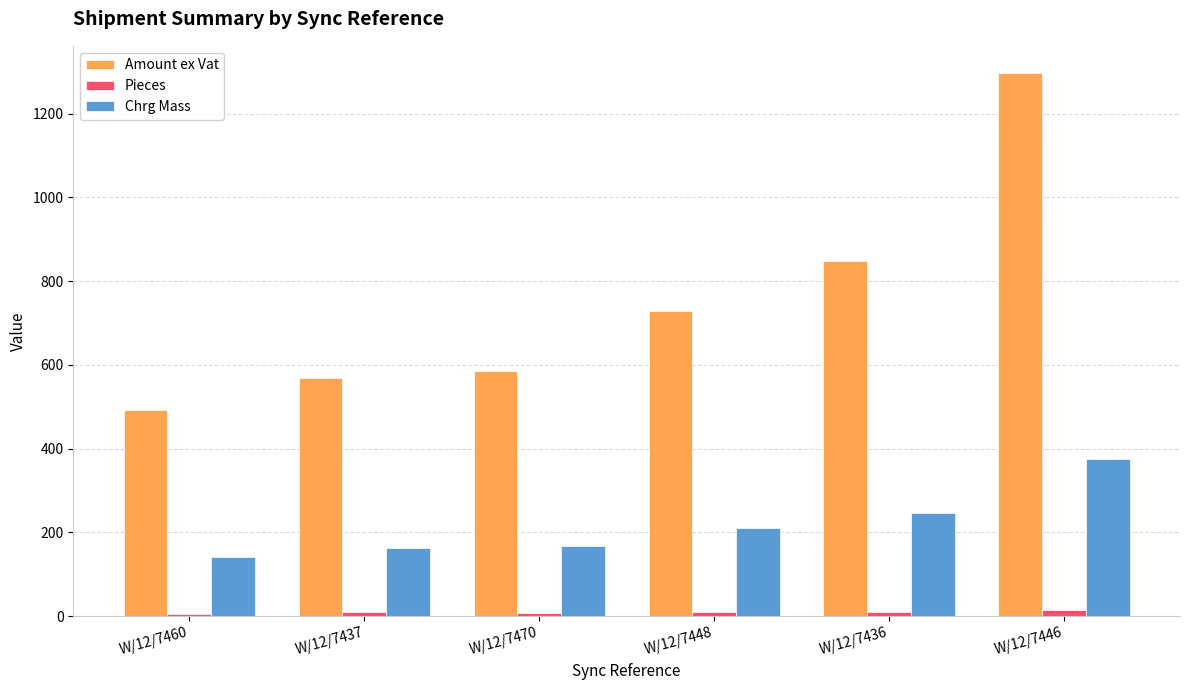

Read the Amount ex Vat value at W/12/7437.

569.6